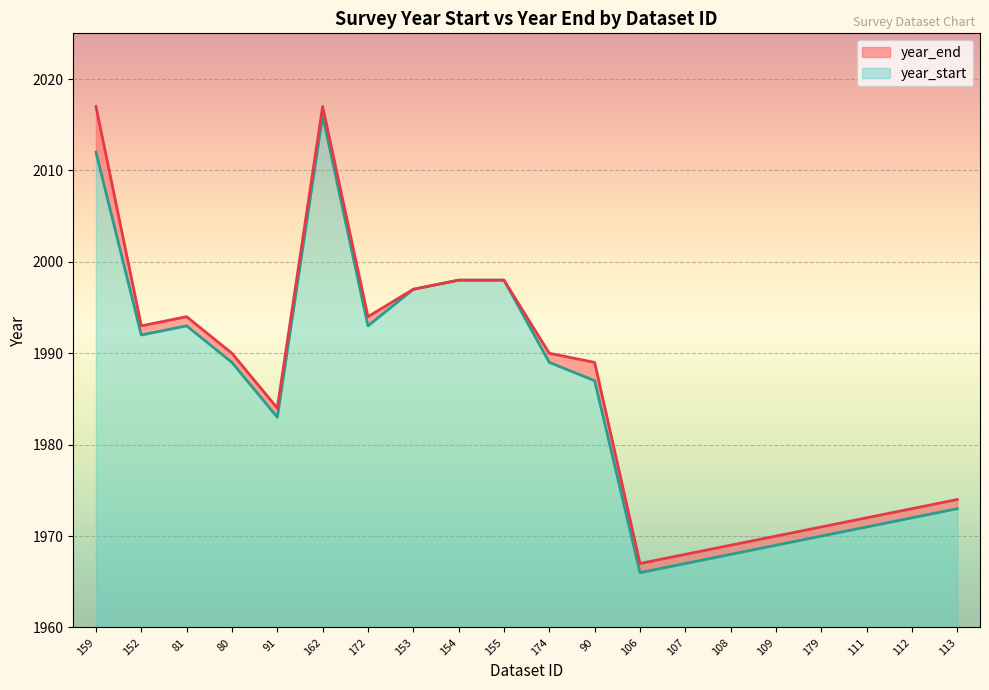

True or false: year_start has a value of 3171 at 113.

False